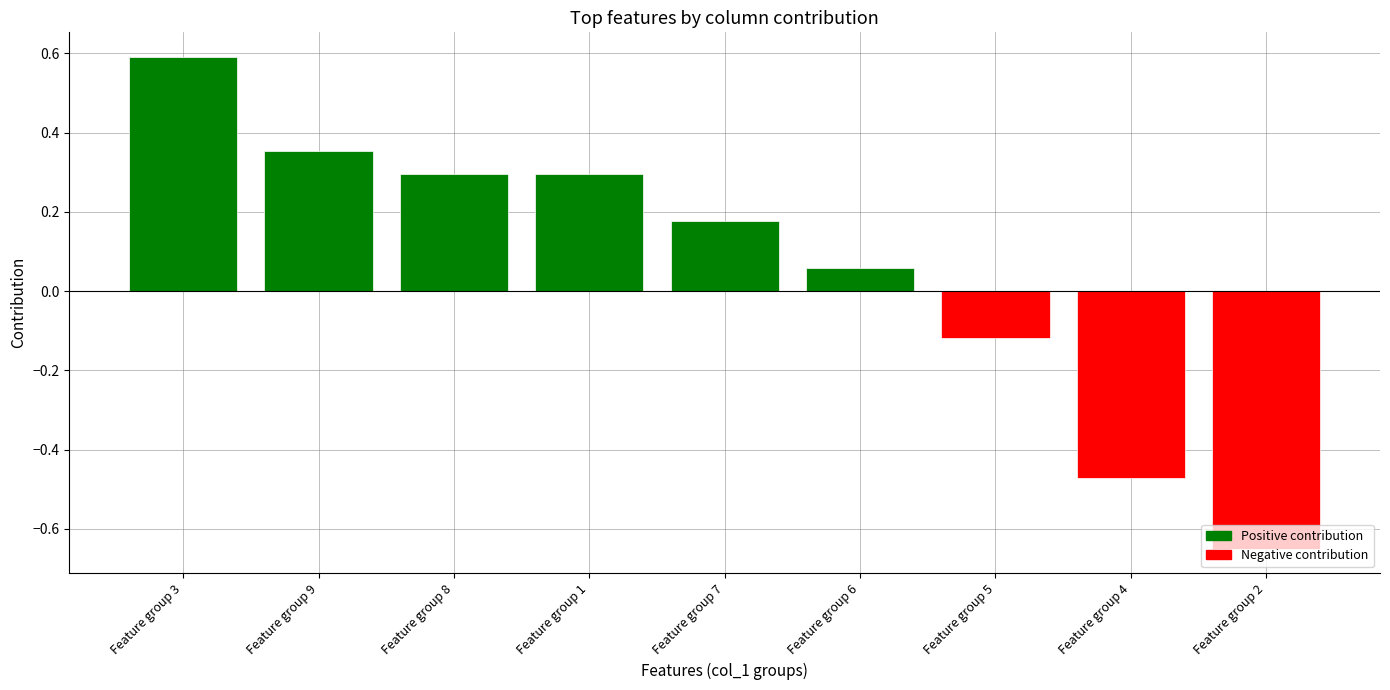

What position from the right is Feature group 4?

2